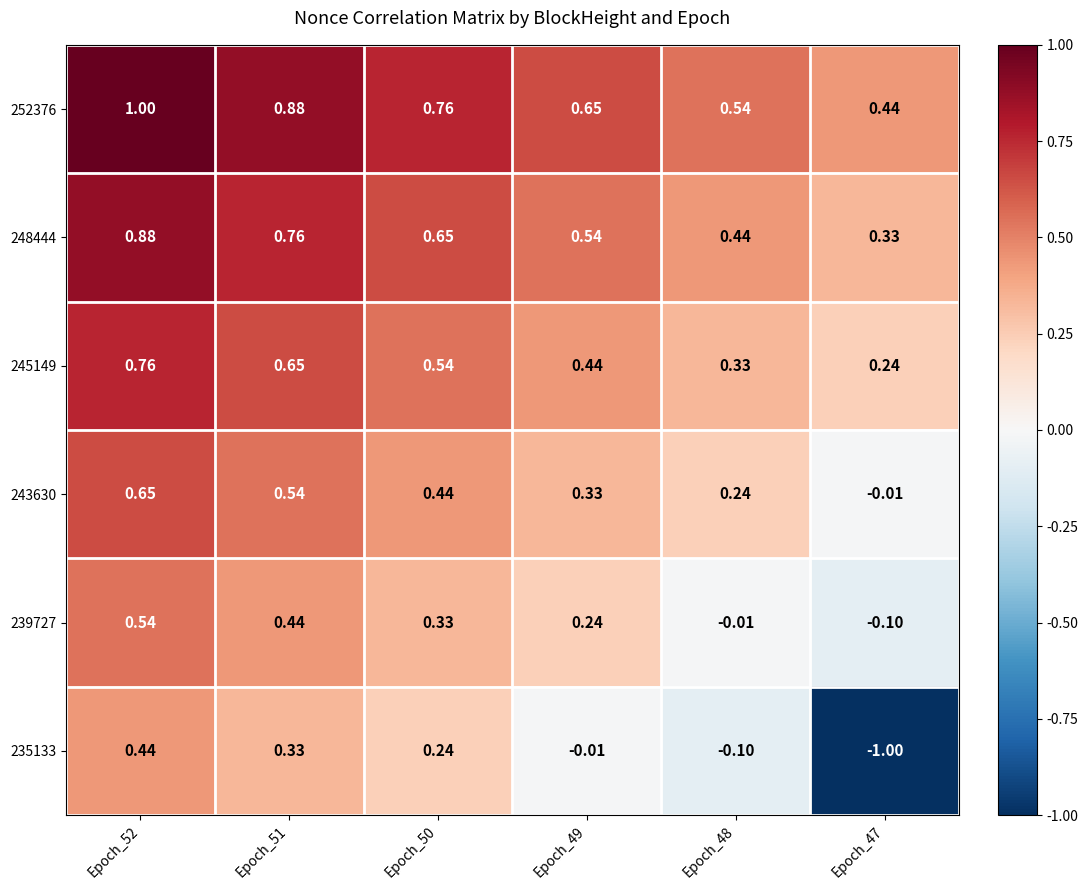

Is the value of 245149 at Epoch_47 greater than the value of 235133 at Epoch_48?

Yes